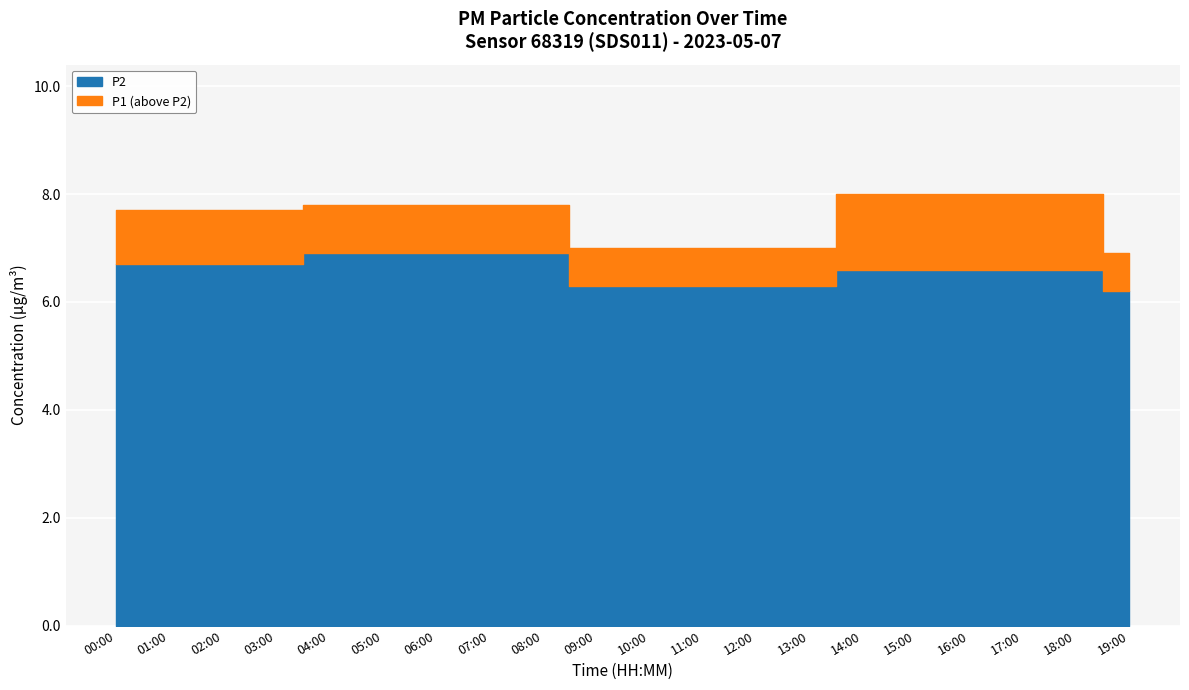

Does the chart display data point markers on the line(s)?

No